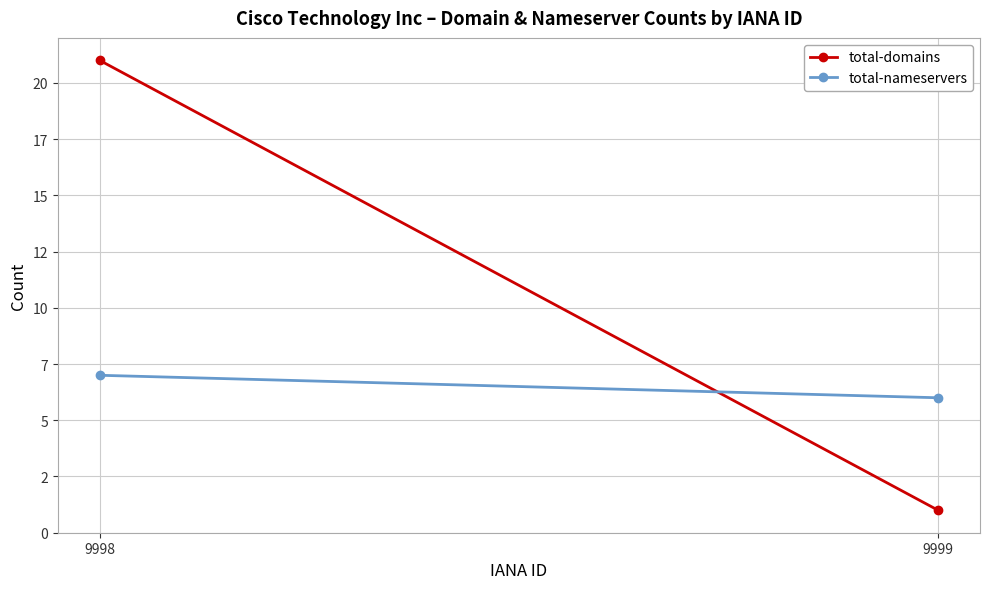

At which label does total-domains reach its peak?

9998